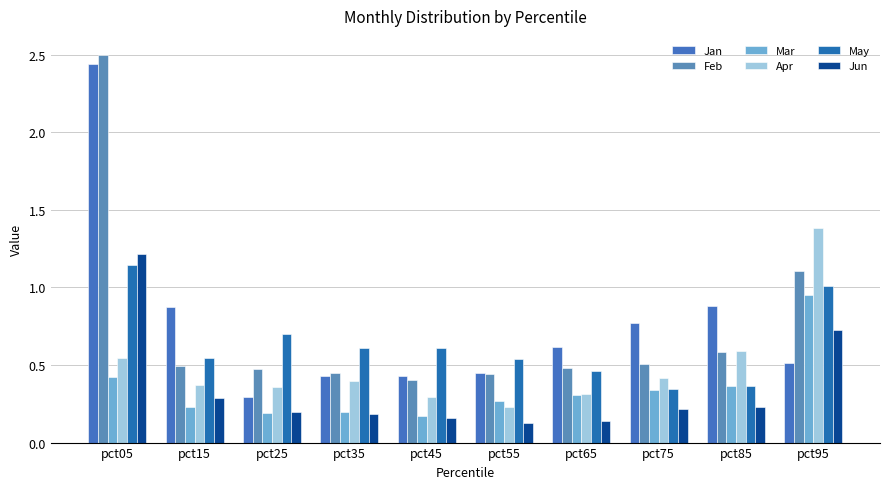

How many data points does each series have?

10